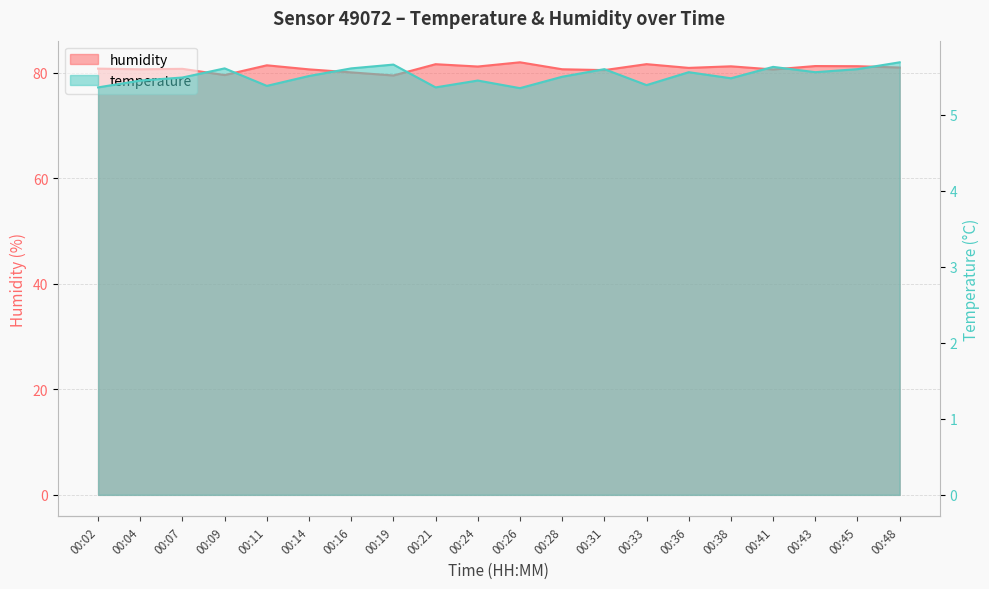

What value does the temperature series have at 00:19?

5.7